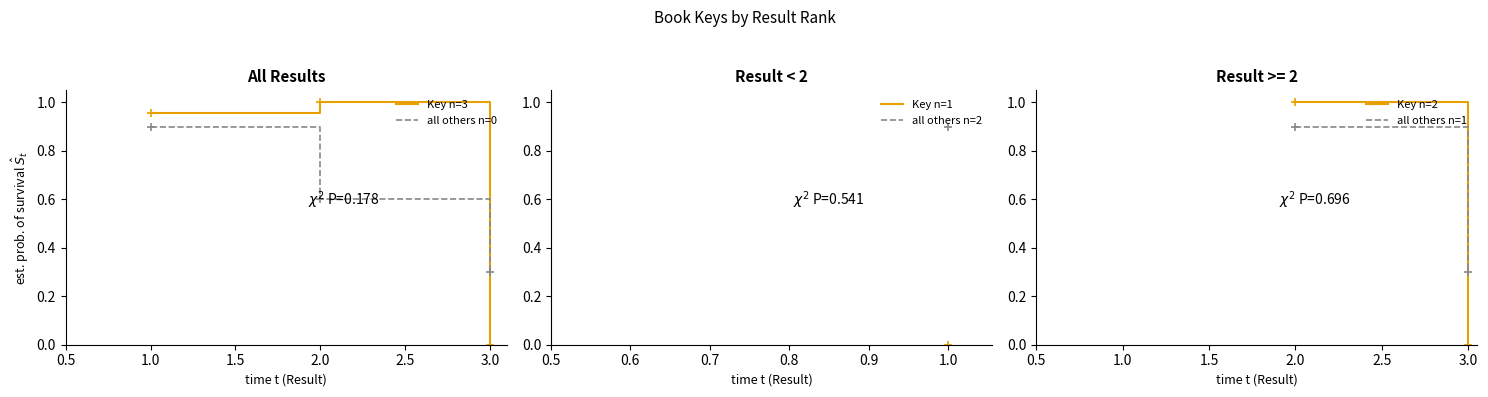

How many distinct data groups are displayed?

2